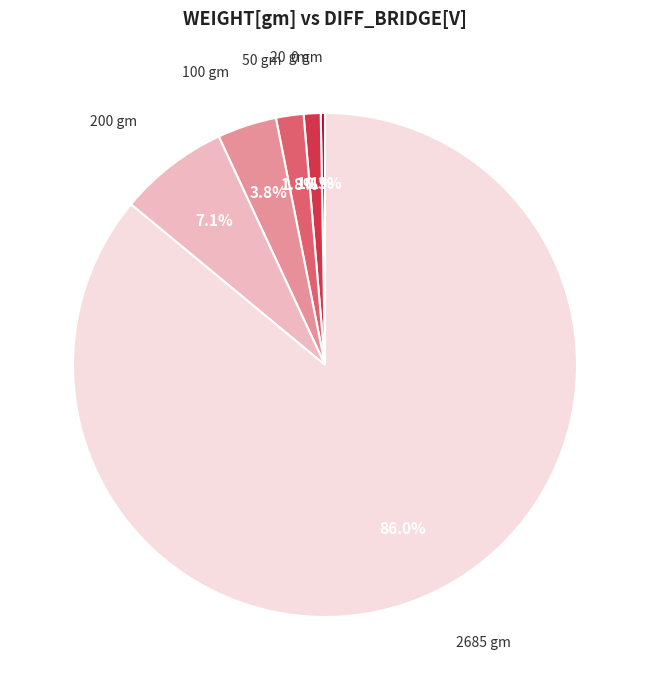

Which slice represents more than half of the pie?

2685 gm